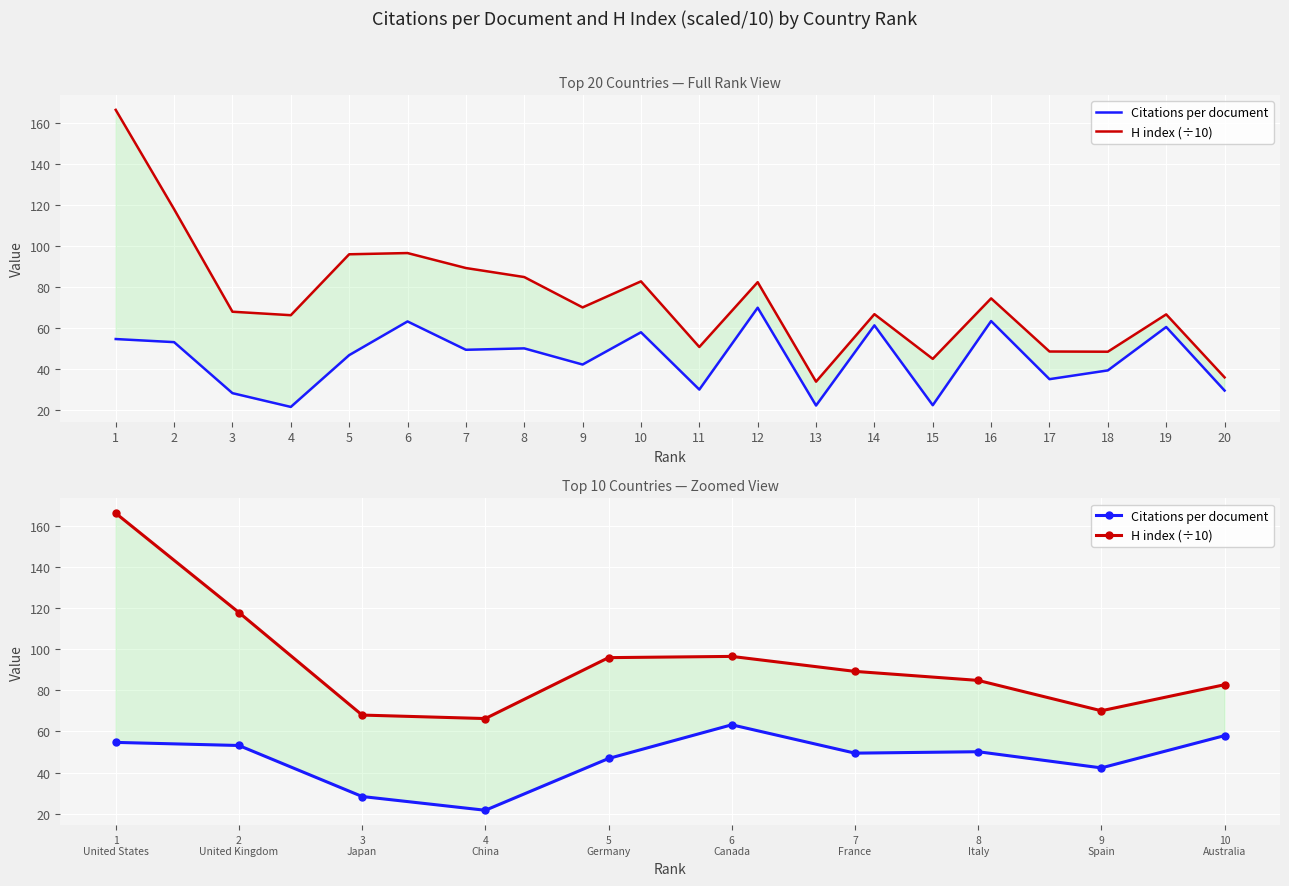

What is the total value across all series at 9 Spain?

112.3